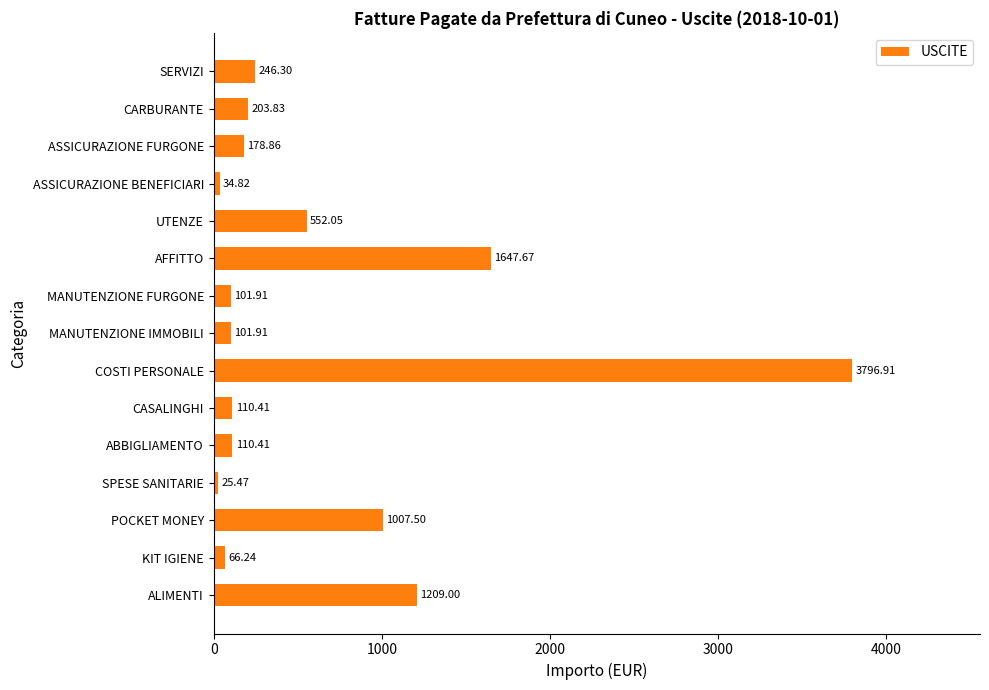

Which category has the highest value across all series?

COSTI PERSONALE